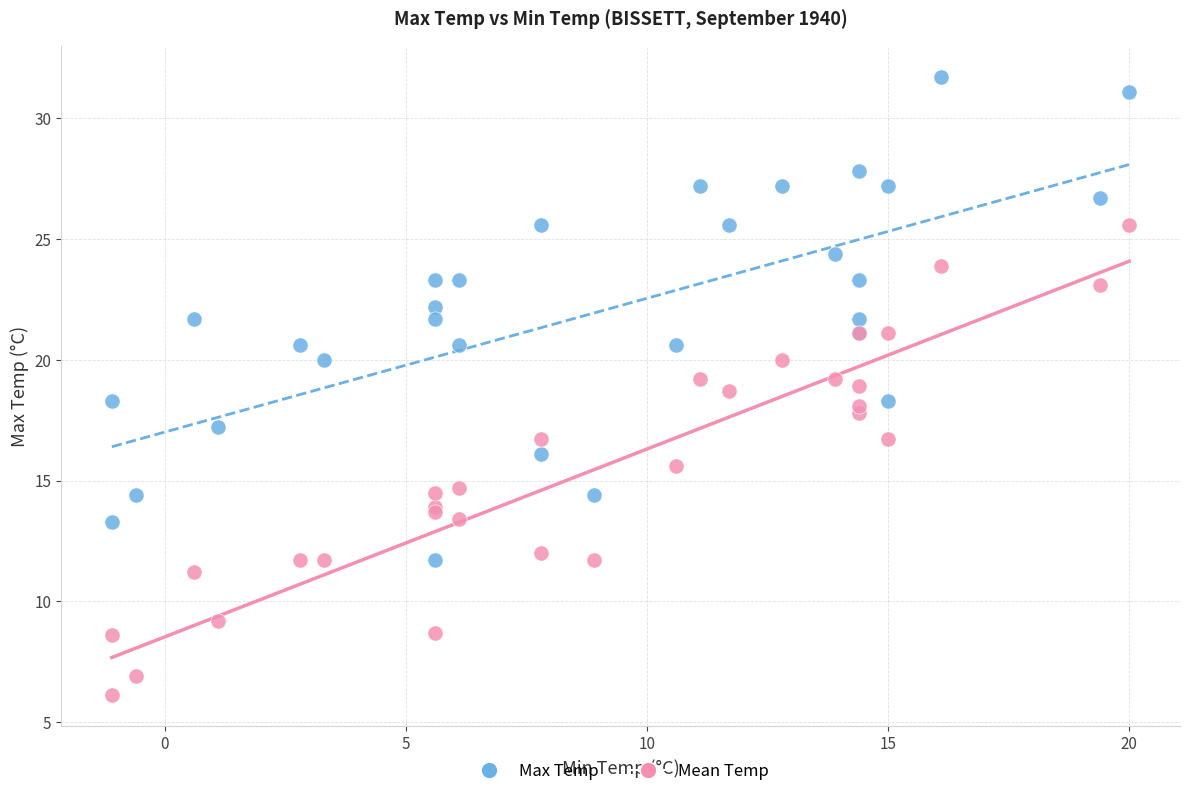

What are all the series names shown in the legend?

Max Temp, Mean Temp